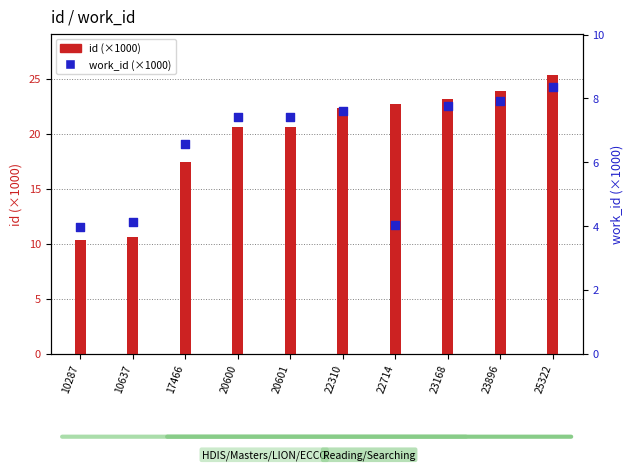

At how many categories does at least one series exceed 22?

5